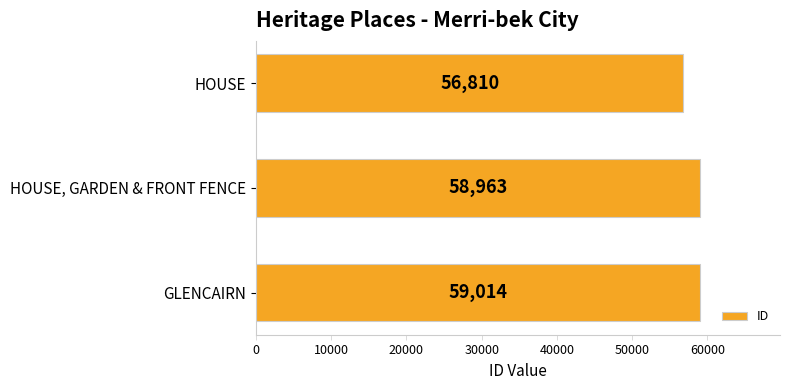

Count the number of data series in this chart.

1